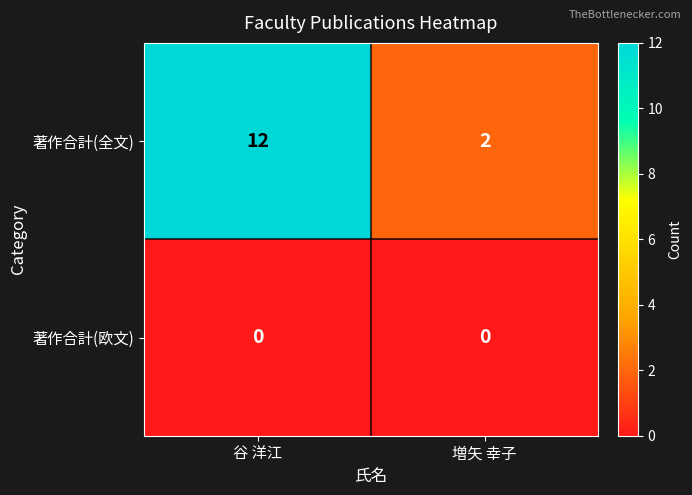

Between 谷 洋江 and 増矢 幸子, which series saw the biggest shift?

著作合計(全文)